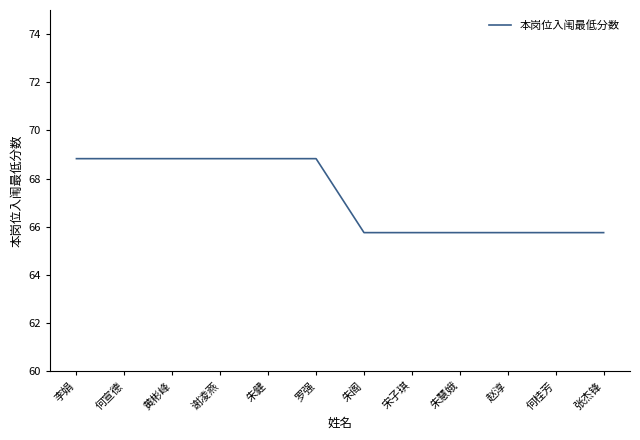

Read the value at 赵淳.

65.8